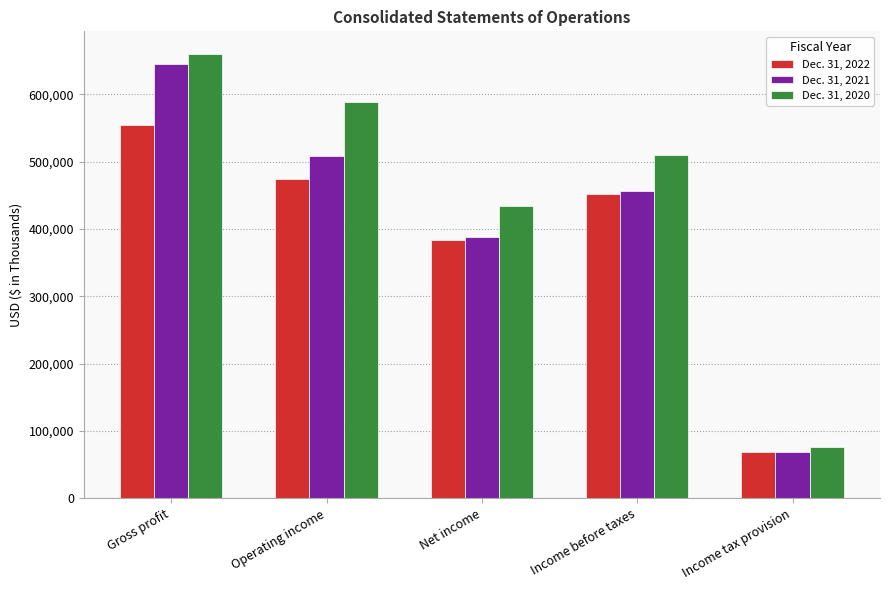

What is the difference between the Dec. 31, 2021 values at Operating income and Income tax provision?

439998